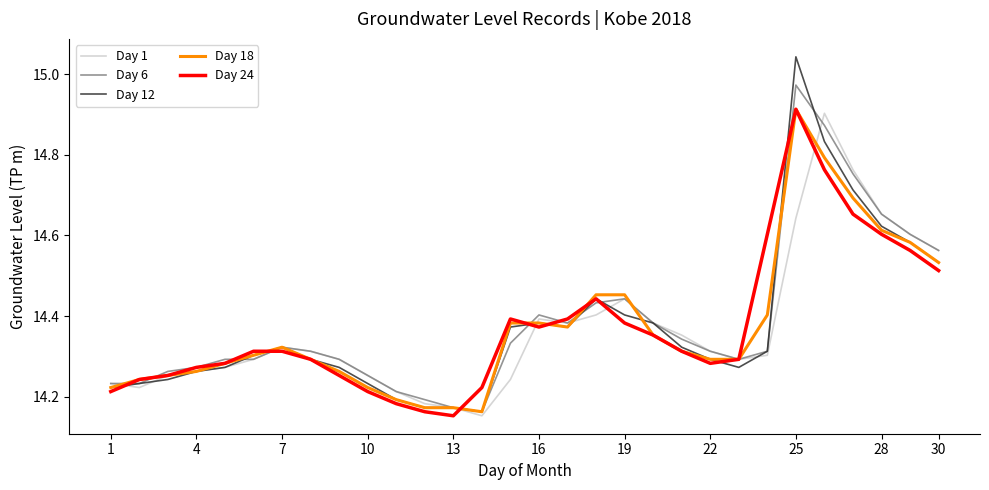

True or false: Day 24 has more than 2 interior local peaks.

True